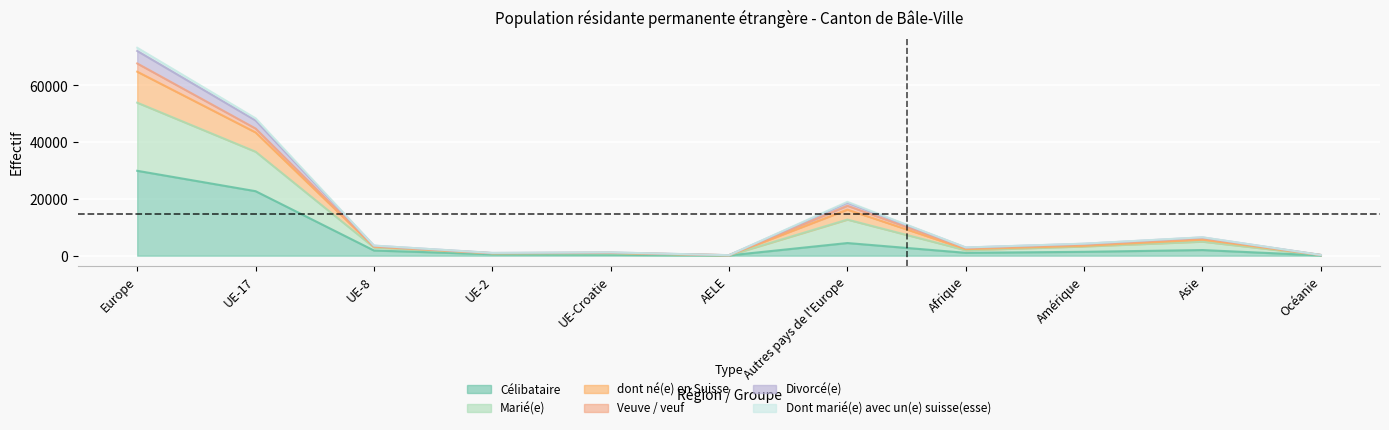

What is the label of the 9th point from the left?

Amérique